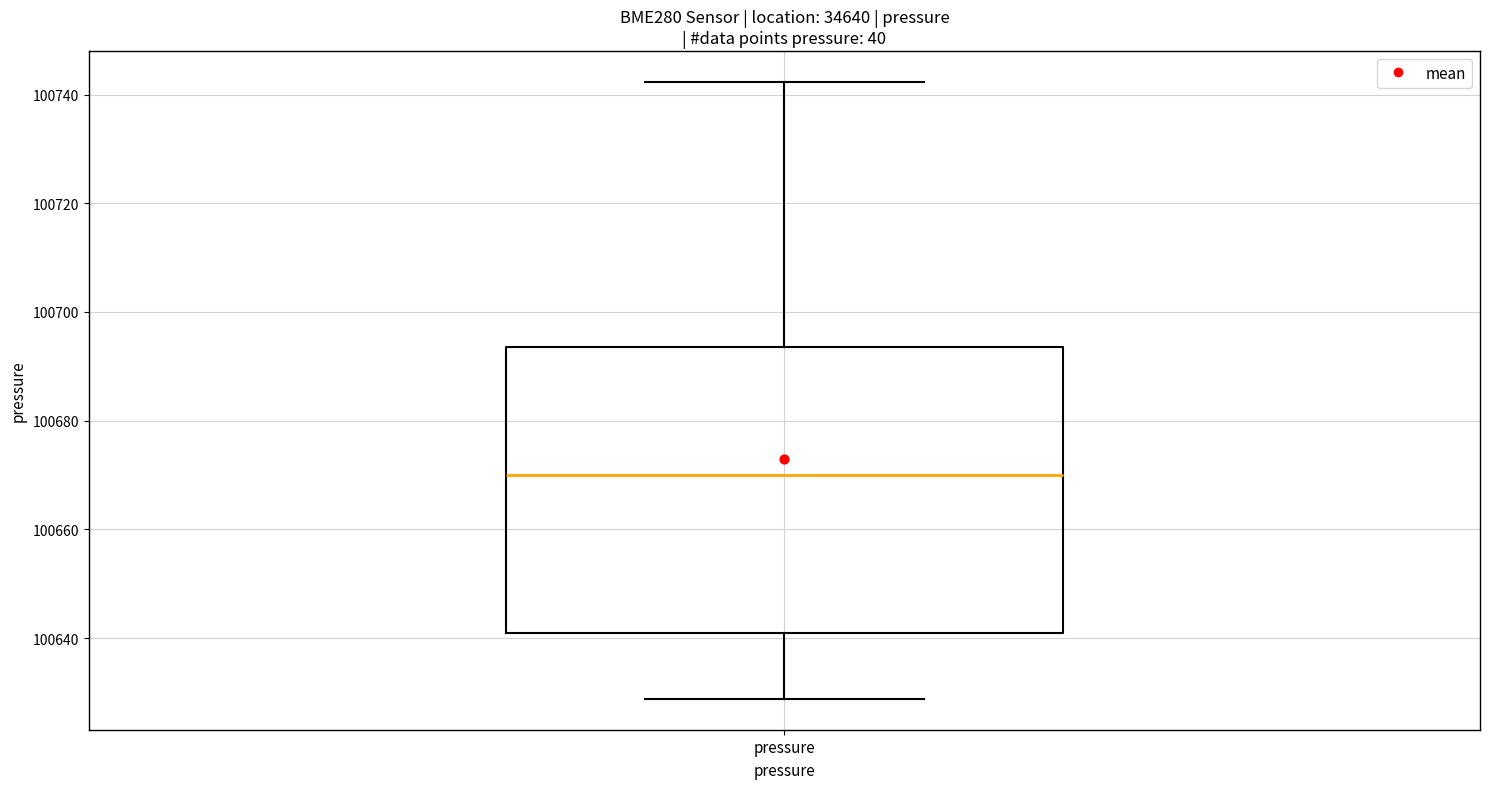

Read this box plot against the y-axis: the position of the median line, the range covered by the box, and the ends of both whiskers. The values are not printed on the chart, so give them approximately, as read against the axis.

median 100670, box 100640 to 100694, whiskers 100628 to 100742